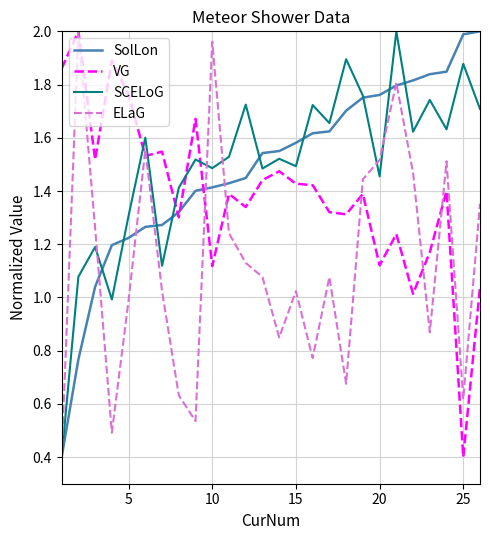

How many times do VG and SCELoG cross each other?

5